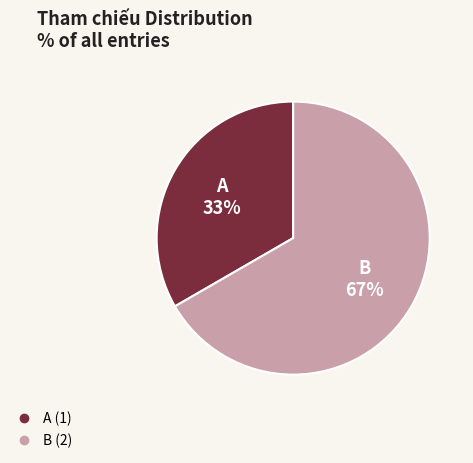

Is it true that B is 80% of the pie?

False